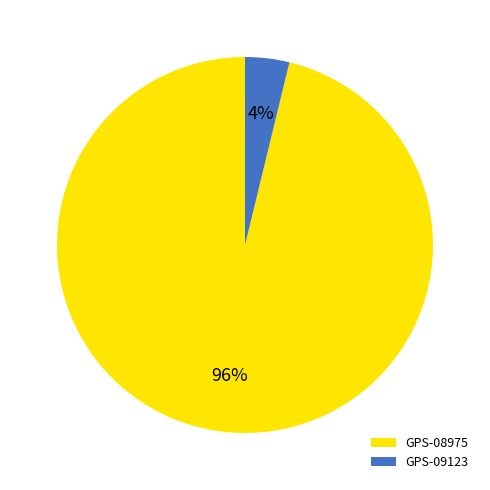

Rank the categories by value from lowest to highest.

GPS-09123, GPS-08975